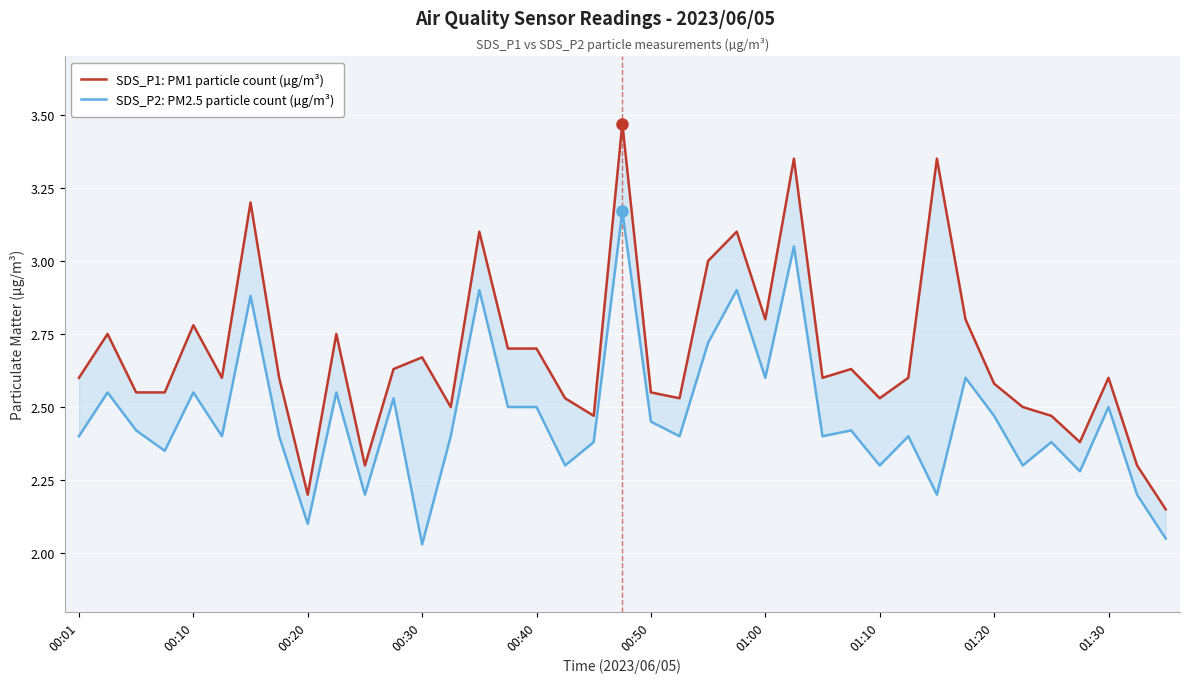

The value of SDS_P2: PM2.5 particle count (µg/m³) at 00:10 is 3.5. True or false?

False